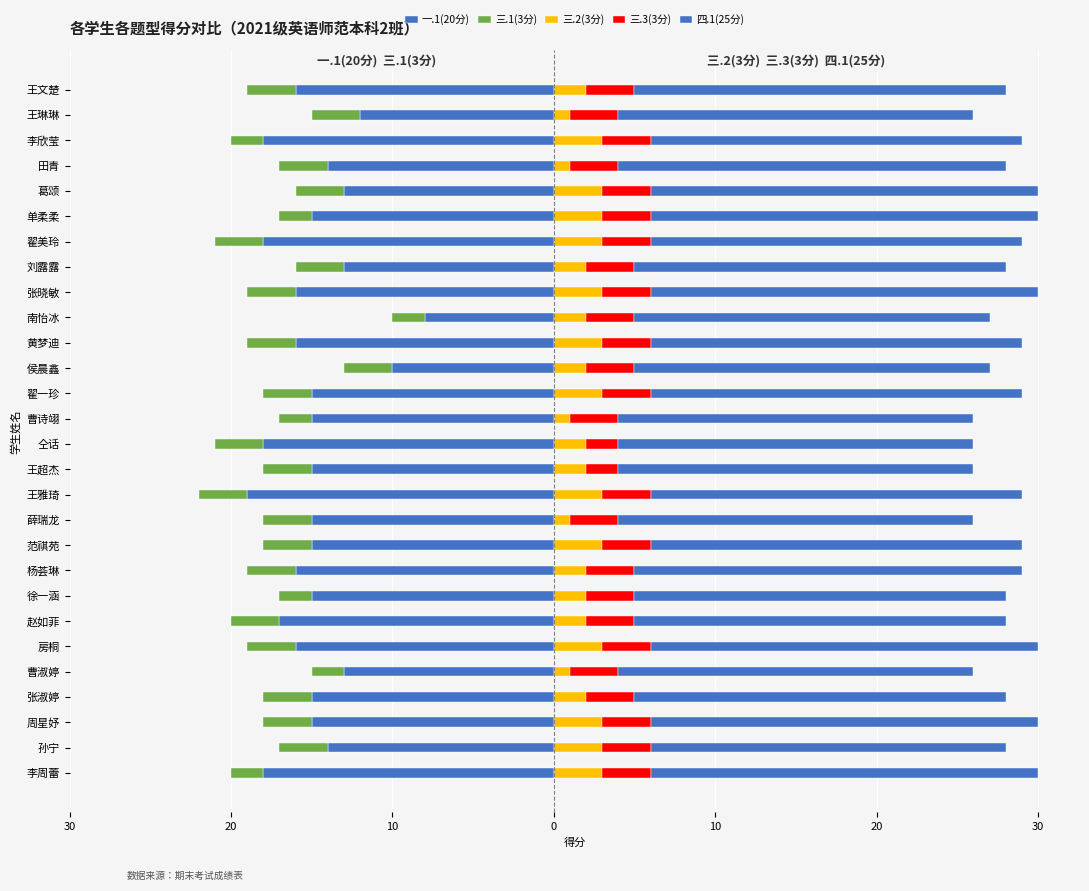

Reading left to right, extract all data points from this chart.

一.1(20分): -18	-14	-15	-15	-13	-16	-17	-15	-16	-15	-15	-19	-15	-18	-15	-15	-10	-16	-8	-16	-13	-18	-15	-13	-14	-18	-12	-16
三.1(3分): -2	-3	-3	-3	-2	-3	-3	-2	-3	-3	-3	-3	-3	-3	-2	-3	-3	-3	-2	-3	-3	-3	-2	-3	-3	-2	-3	-3
三.2(3分): 3	3	3	2	1	3	2	2	2	3	1	3	2	2	1	3	2	3	2	3	2	3	3	3	1	3	1	2
三.3(3分): 3	3	3	3	3	3	3	3	3	3	3	3	2	2	3	3	3	3	3	3	3	3	3	3	3	3	3	3
四.1(25分): 24	22	24	23	22	24	23	23	24	23	22	23	22	22	22	23	22	23	22	24	23	23	24	24	24	23	22	23